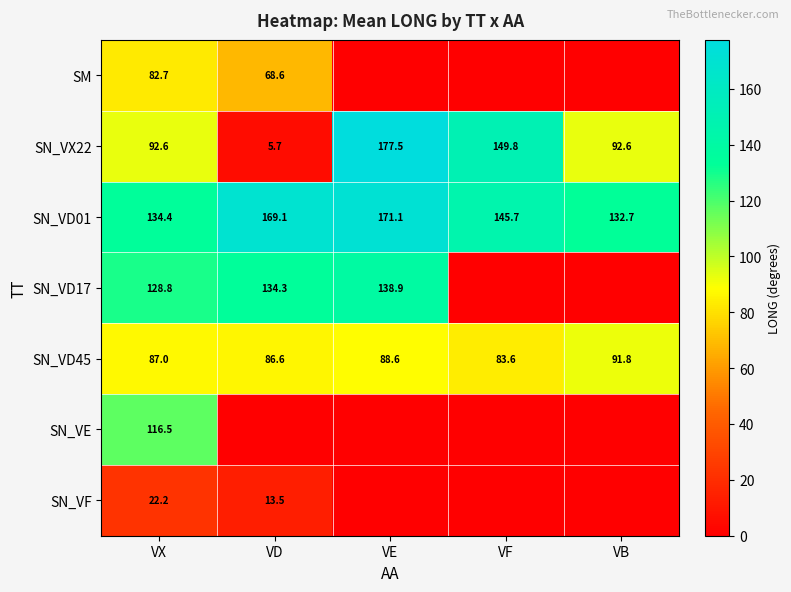

List the labels in order of SN_VD01 value, largest first.

VE, VD, VF, VX, VB